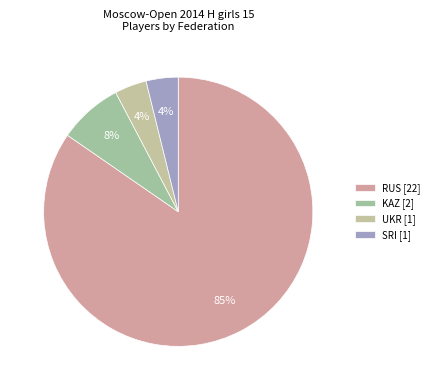

Combined, do UKR and SRI account for over 50%?

No